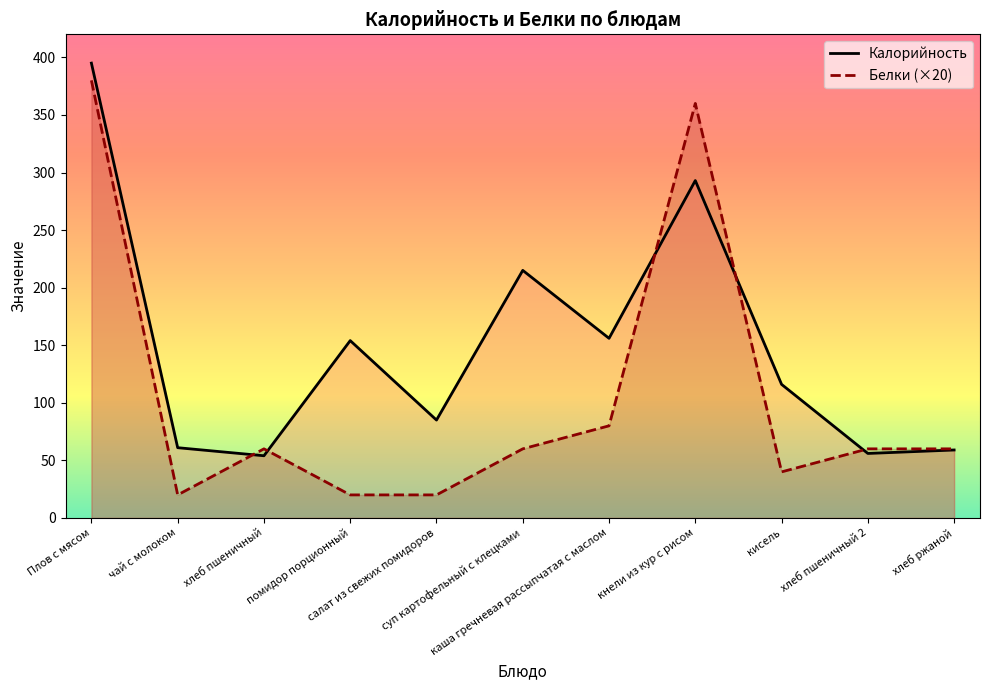

In Белки (×20), how many points are lower than both neighbors (excluding endpoints)?

2